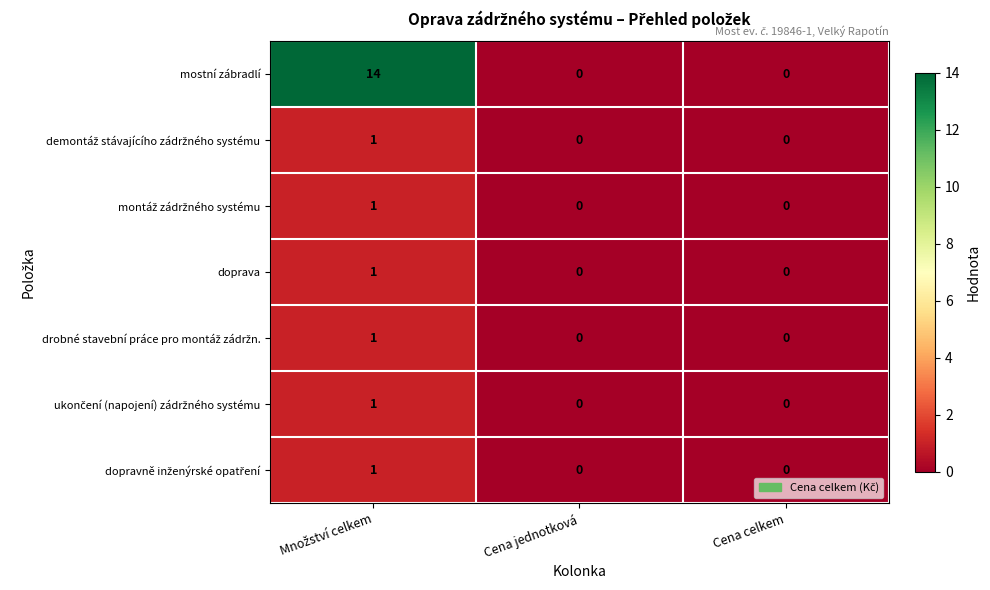

At how many categories does at least one series exceed 6?

1